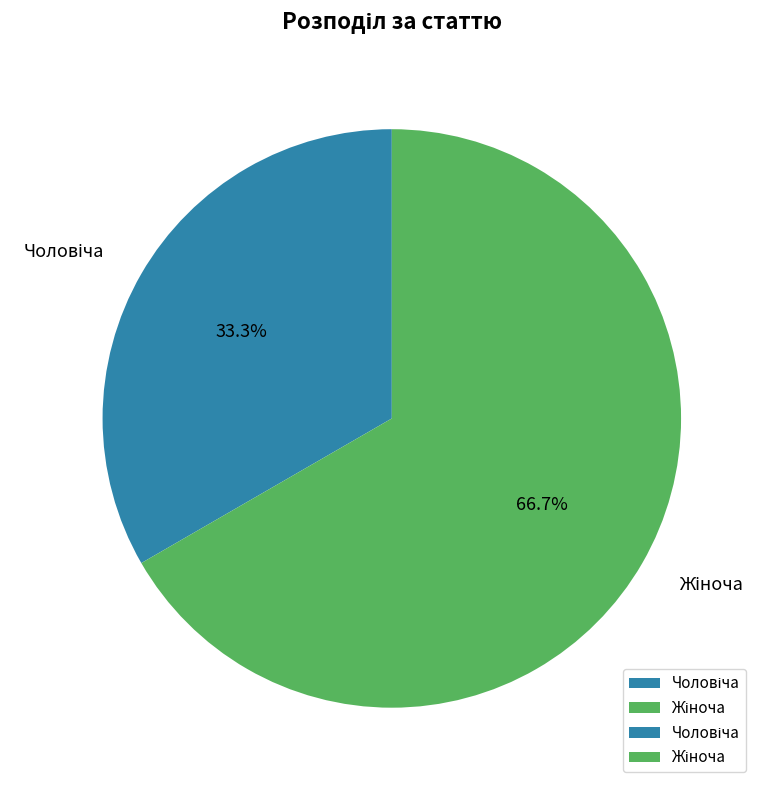

Count the number of slices in the pie.

2